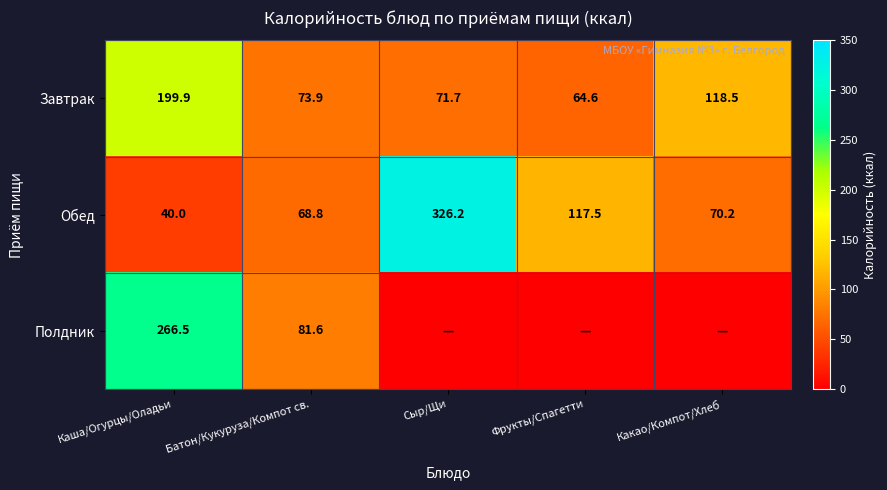

What is the sum of all Обед values?

622.7